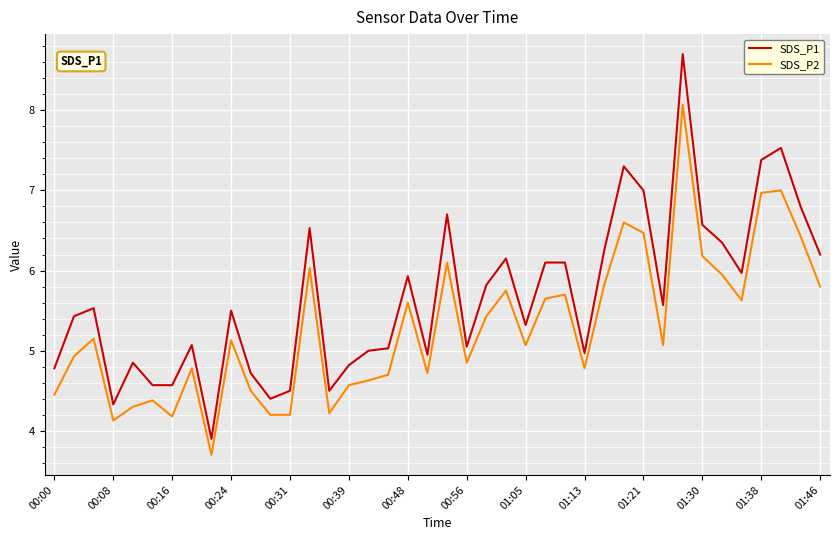

What is the sum of all SDS_P2 values?

211.8